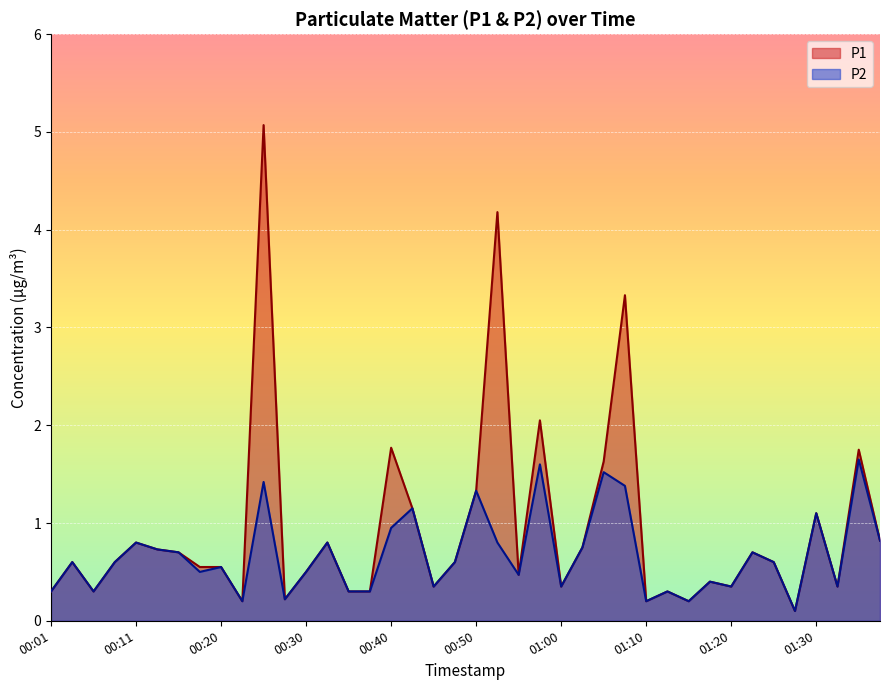

How many lines are shown in the chart?

2